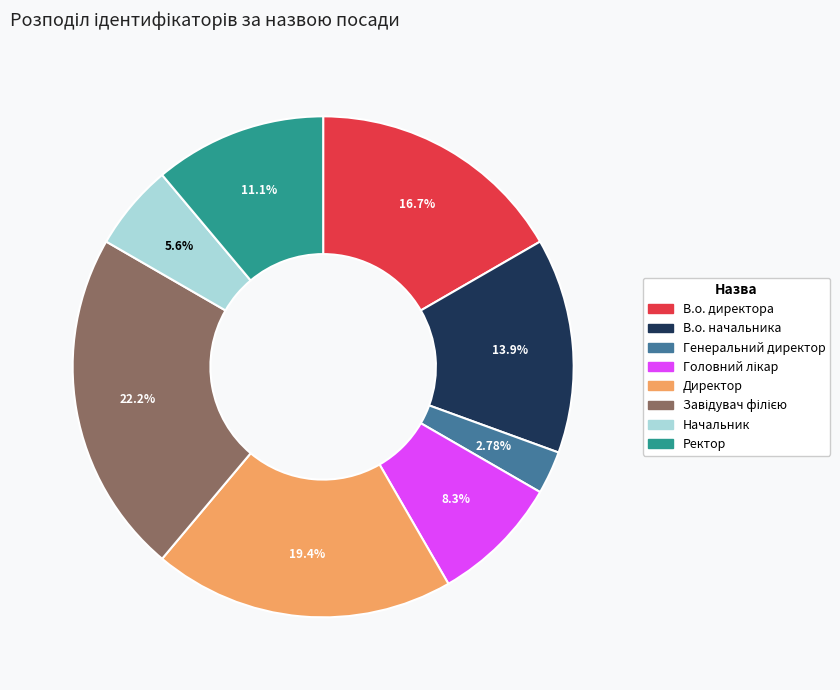

What is the ratio of the value at В.о. директора to the value at Ректор?

1.5